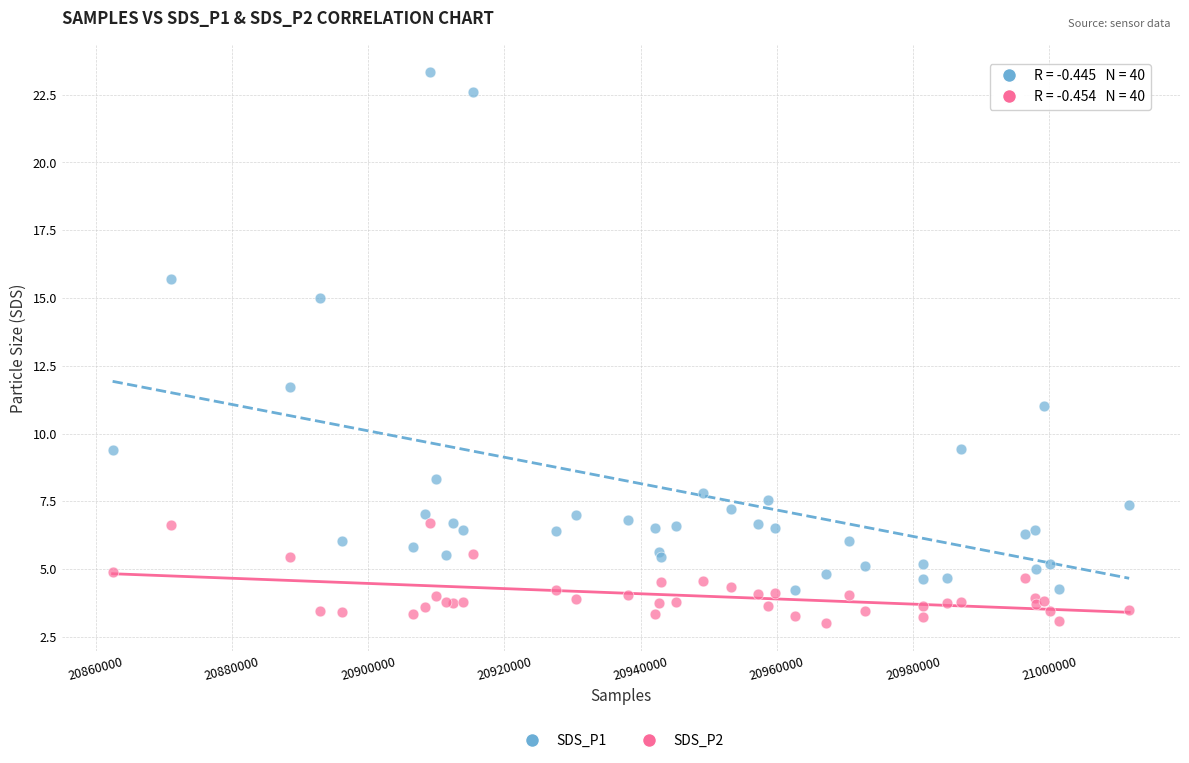

What are all the series names shown in the legend?

SDS_P1, SDS_P2